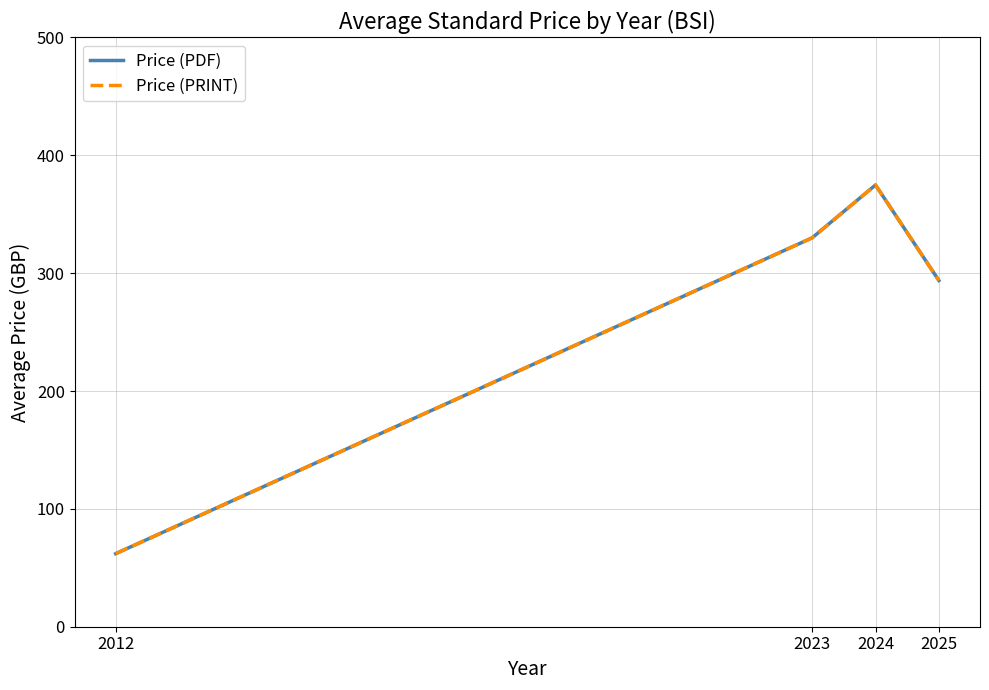

Is this an area chart (filled region under the line)?

No